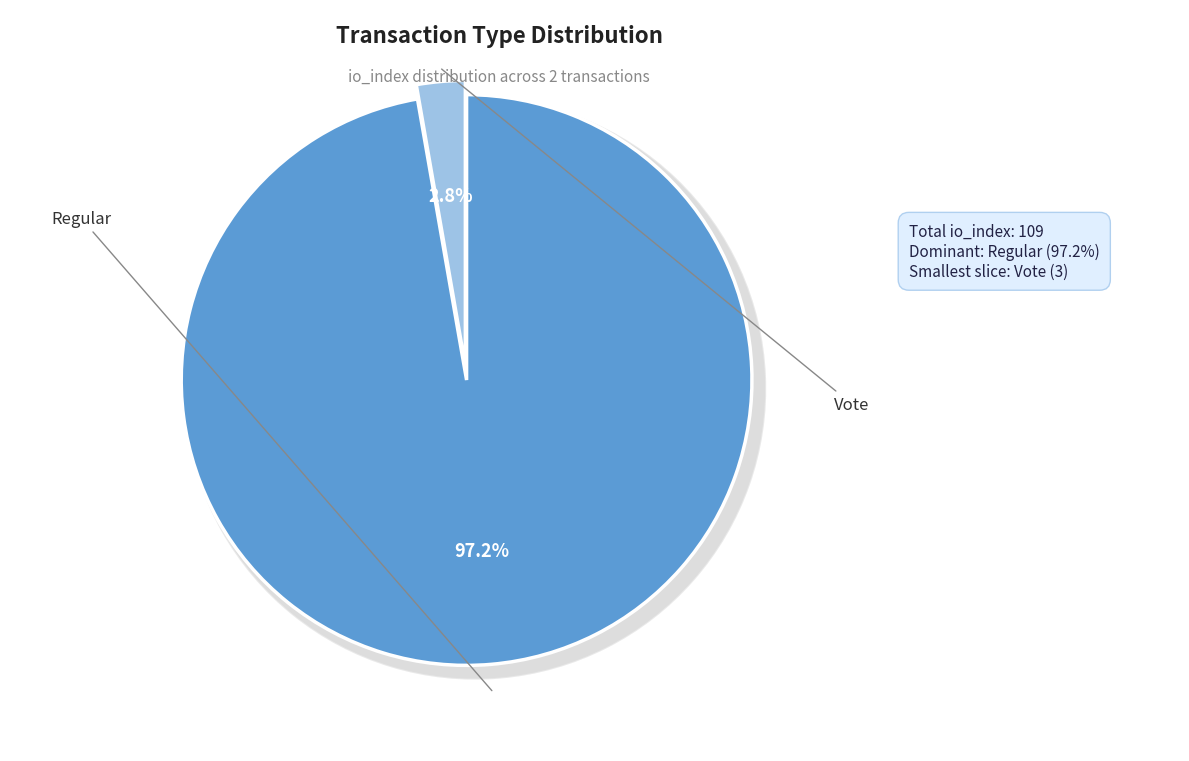

What is the smallest slice in the pie chart?

Vote